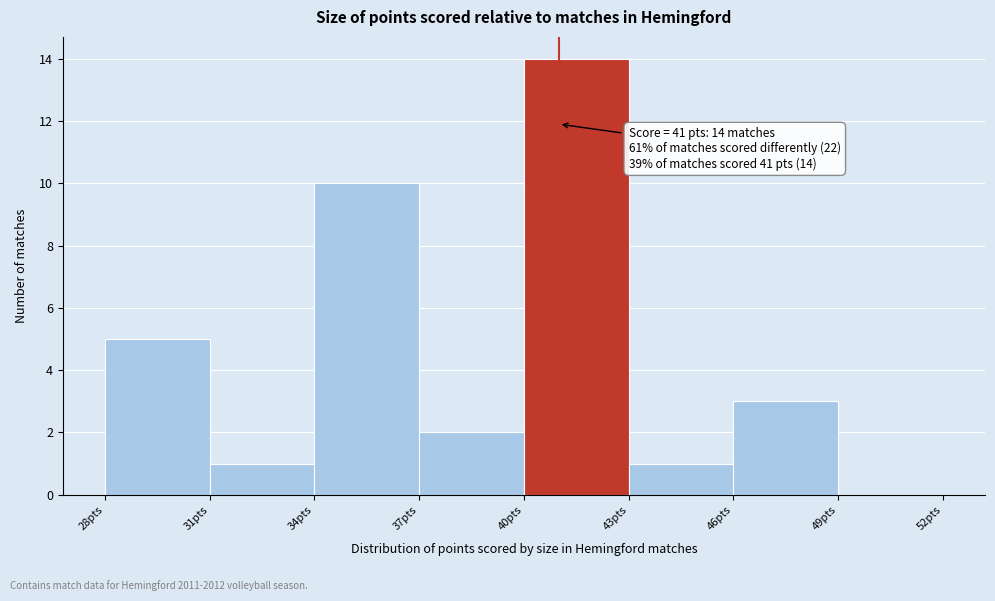

Which range on the x-axis has the tallest bar?

40 to 43